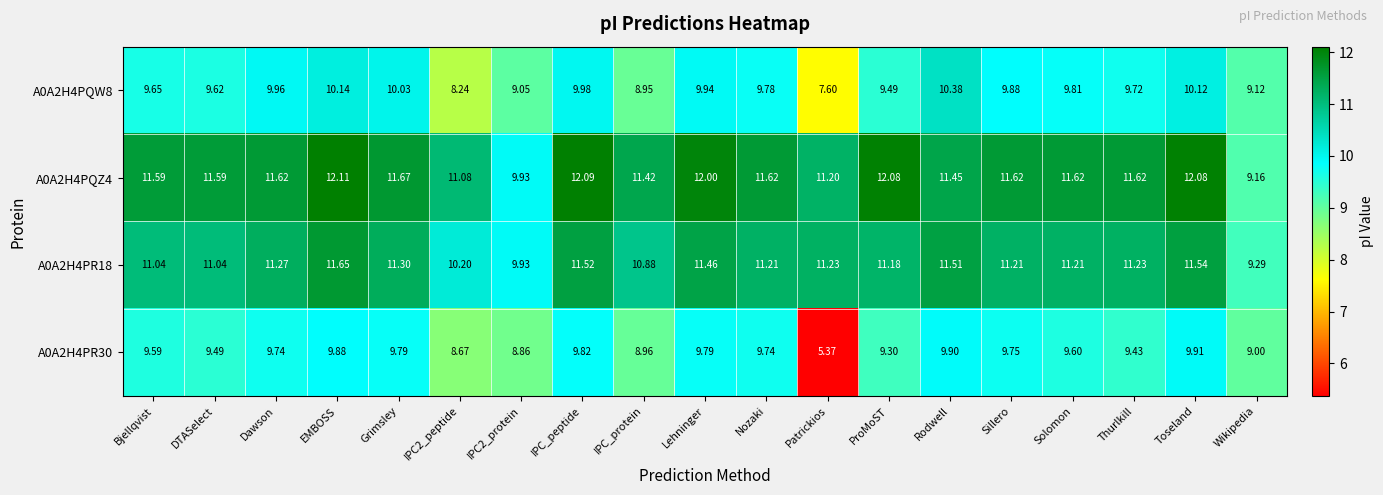

Is the value of A0A2H4PQZ4 at IPC2_protein greater than the value of A0A2H4PQW8 at IPC_peptide?

No